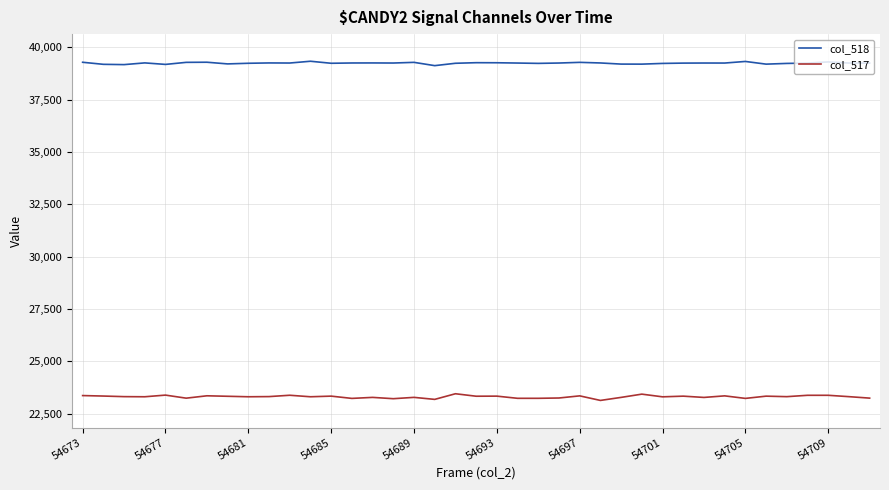

What is the minimum value for col_517?

23139